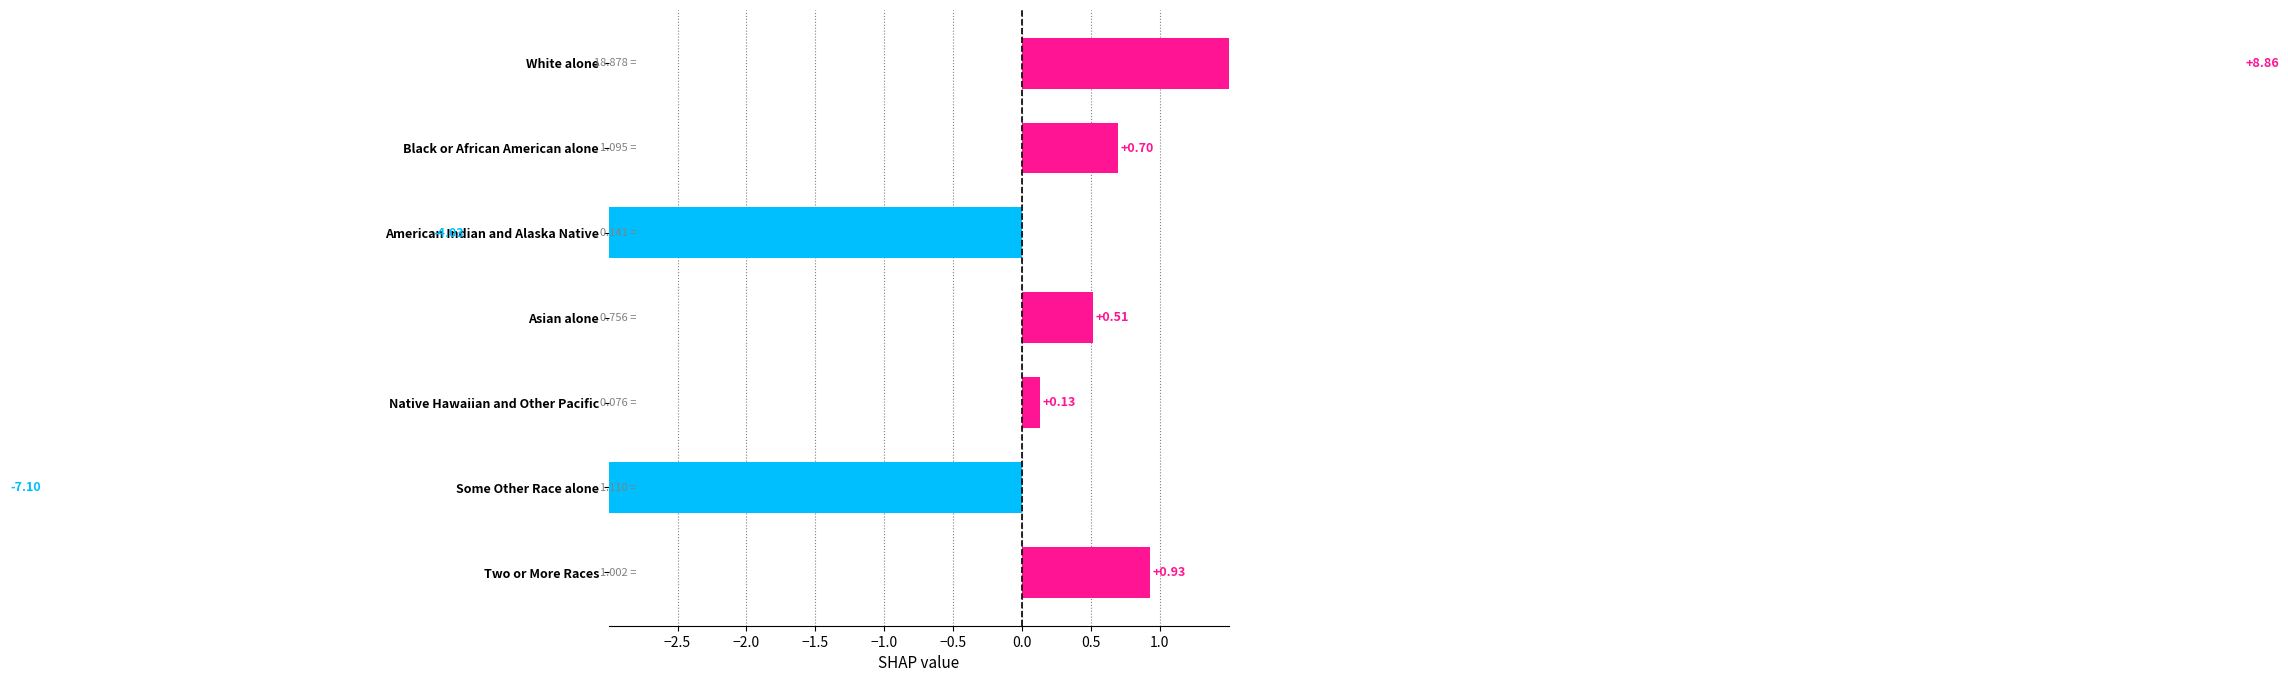

Reading left to right, extract all data points from this chart.

8.9	0.7	-4.0	0.5	0.1	-7.1	0.9